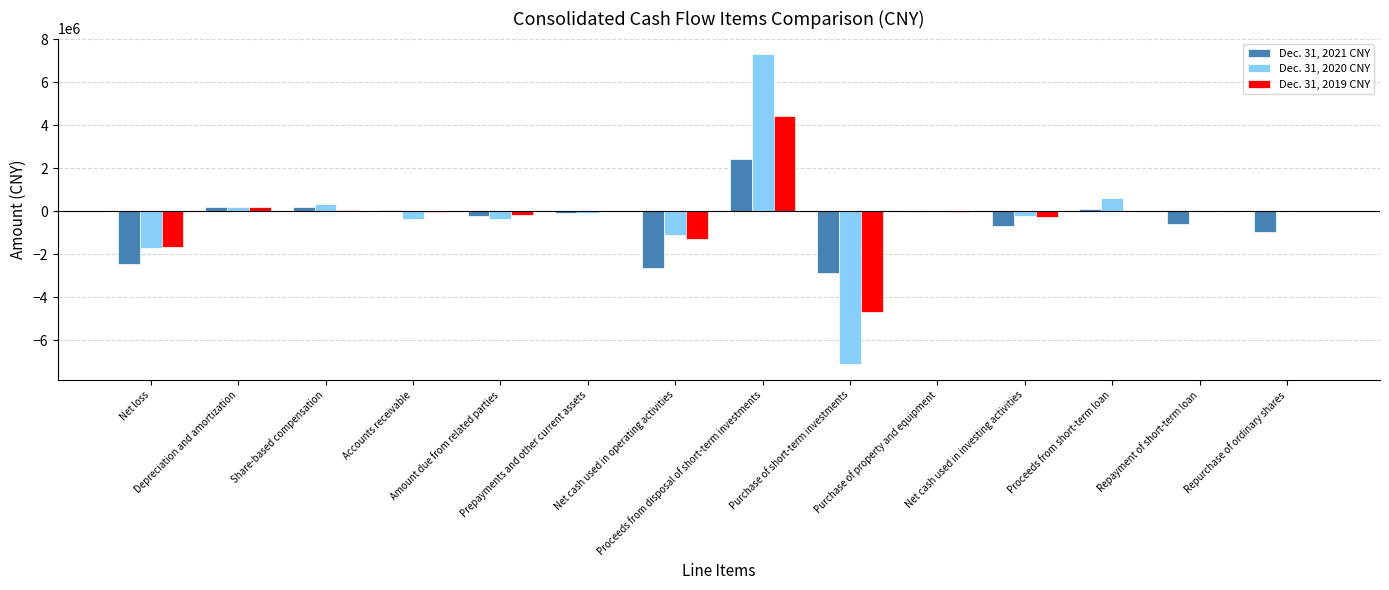

At which label does Dec. 31, 2019 CNY first exceed -3261?

Depreciation and amortization